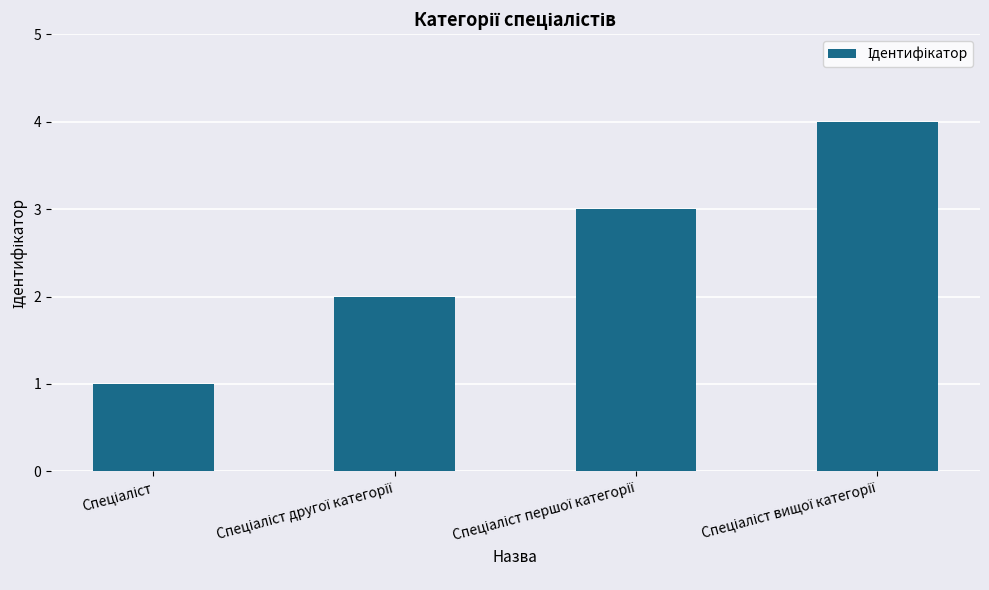

What is the greatest value displayed?

4